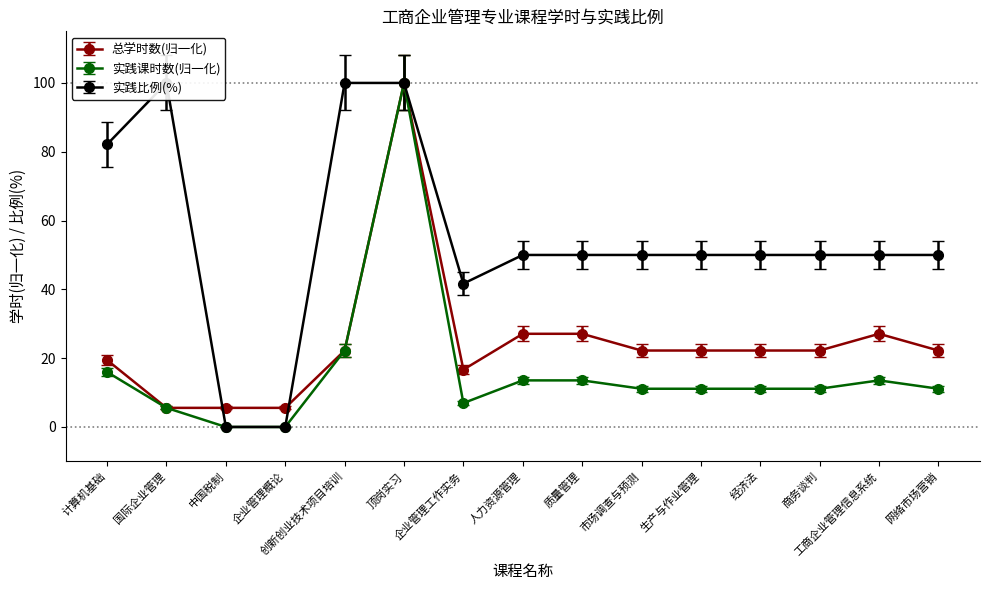

Reading left to right, transcribe all the data shown in this chart.

总学时数: 19.4	5.6	5.6	5.6	22.2	100.0	16.7	27.1	27.1	22.2	22.2	22.2	22.2	27.1	22.2
实践课时数: 16.0	5.6	0.0	0.0	22.2	100.0	6.9	13.5	13.5	11.1	11.1	11.1	11.1	13.5	11.1
实践比例(%): 82.1	100.0	0.0	0.0	100.0	100.0	41.7	50.0	50.0	50.0	50.0	50.0	50.0	50.0	50.0